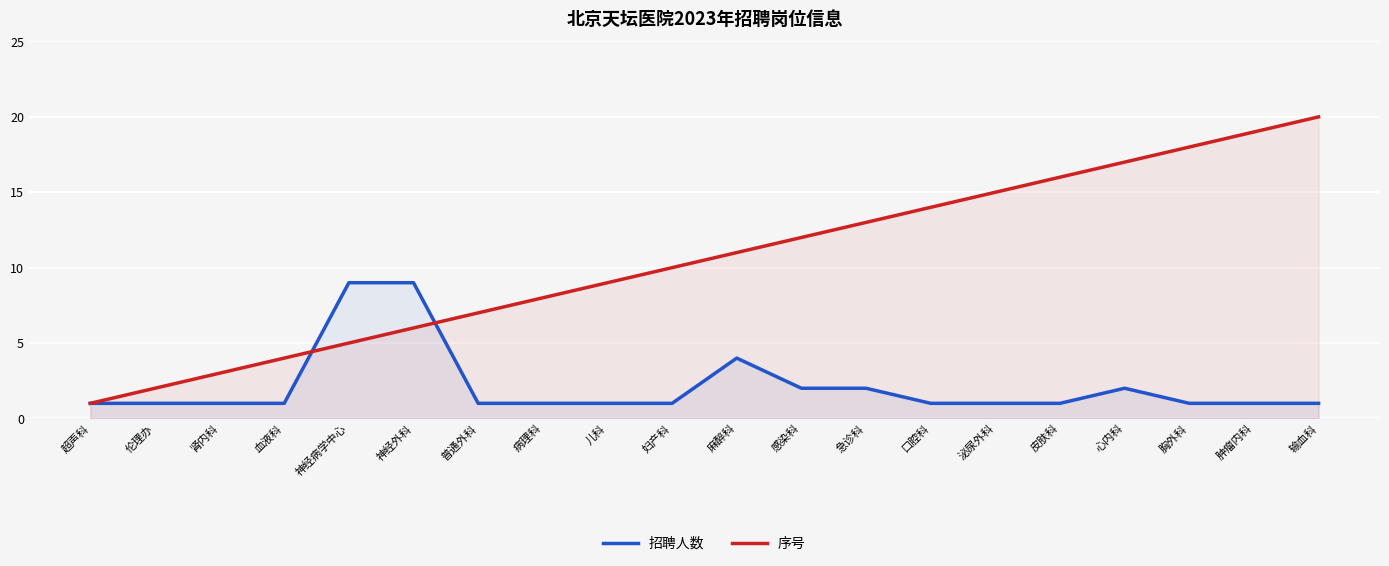

What is the label of the 19th point from the left?

肿瘤内科